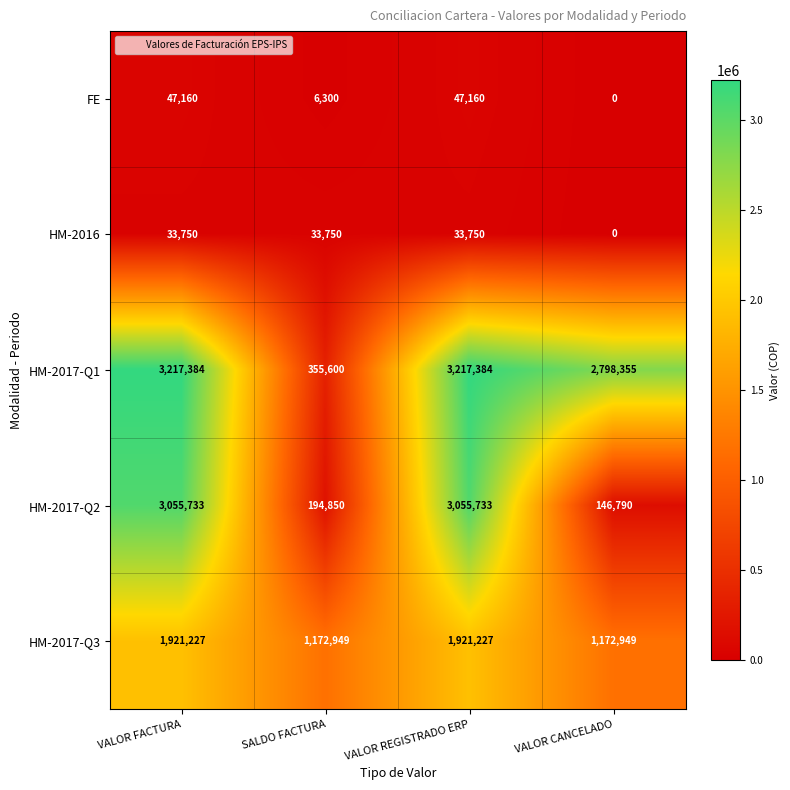

What is the difference between the maximum and minimum values in the HM-2017-Q2 series?

2908943